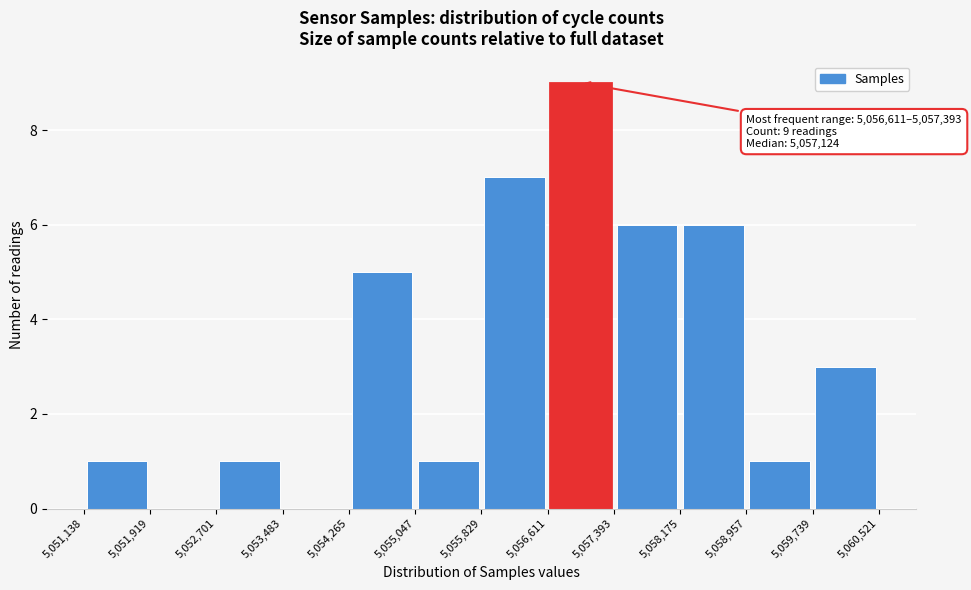

Over which range of the x-axis is the bar tallest?

5,056,611 to 5,057,393